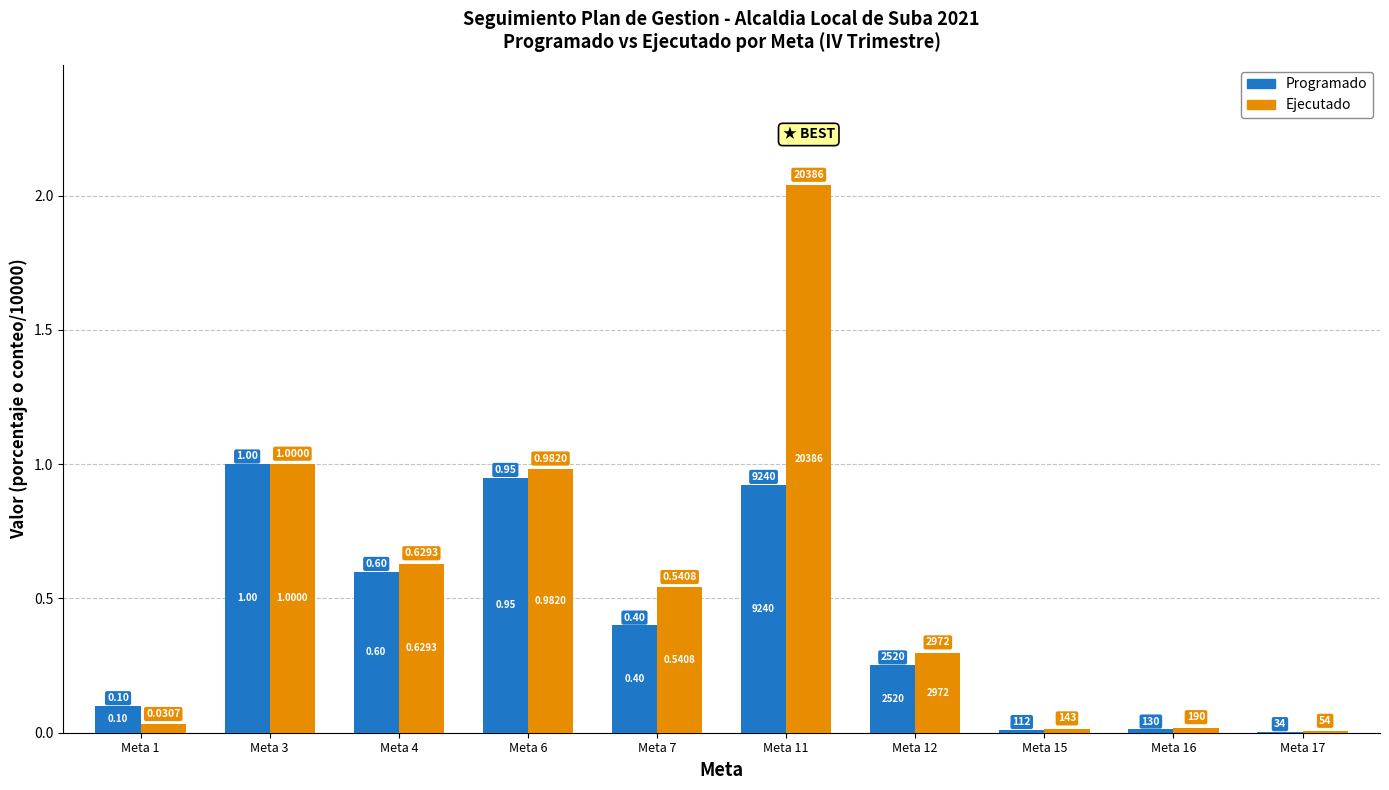

At which category is the sum across all series the highest?

Meta 11